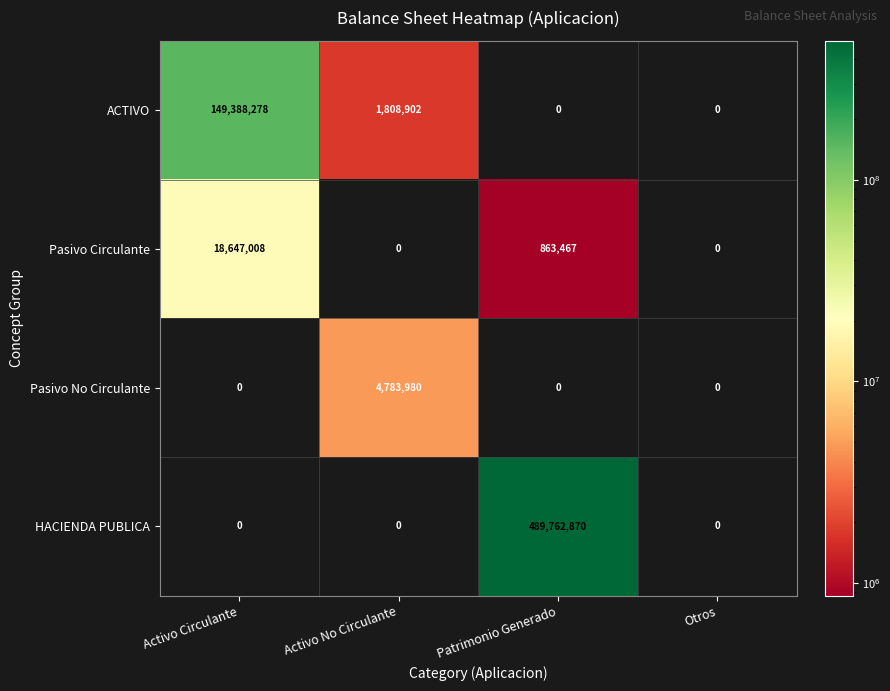

What is the spread (max minus min) of values at Patrimonio Generado?

489762870